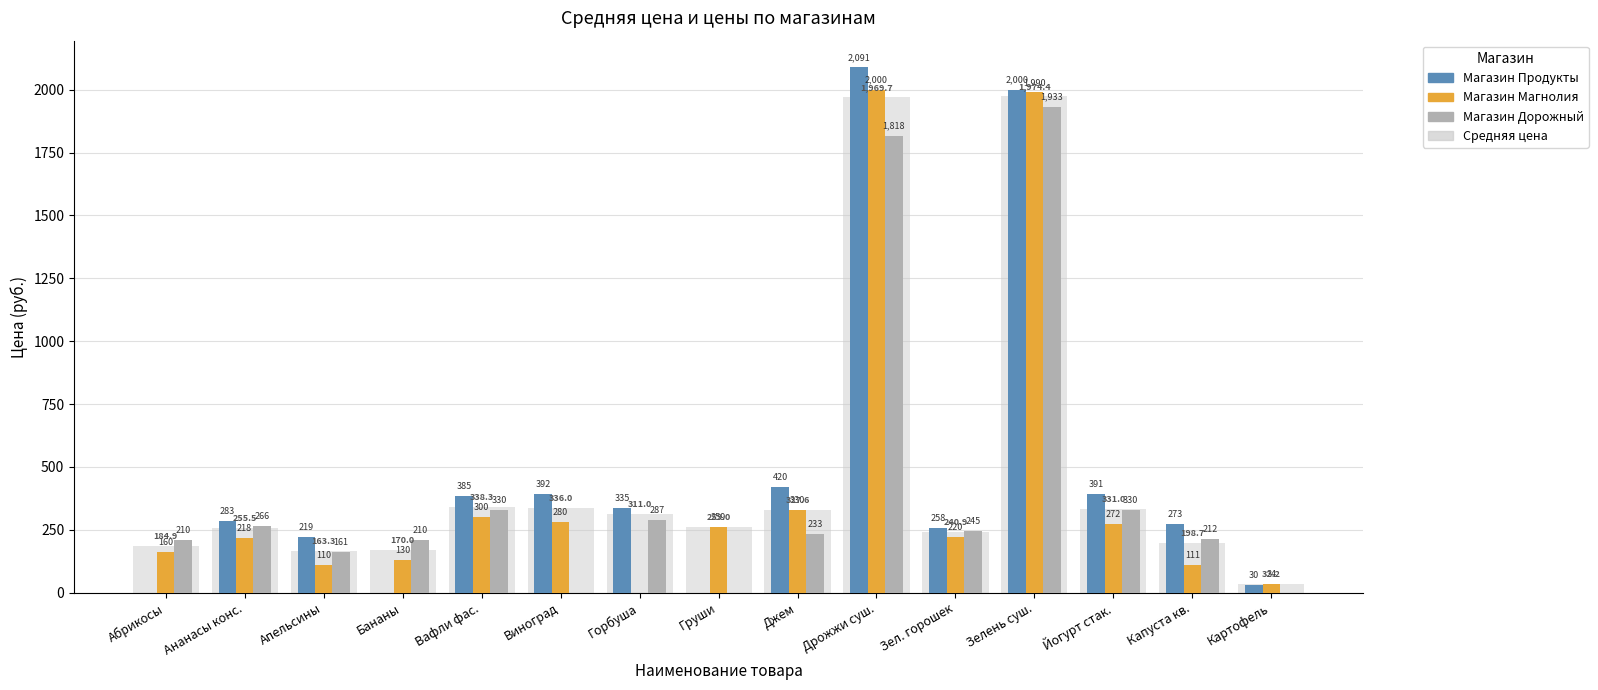

At which label does Магазин Продукты first exceed 283?

Ананасы конс.